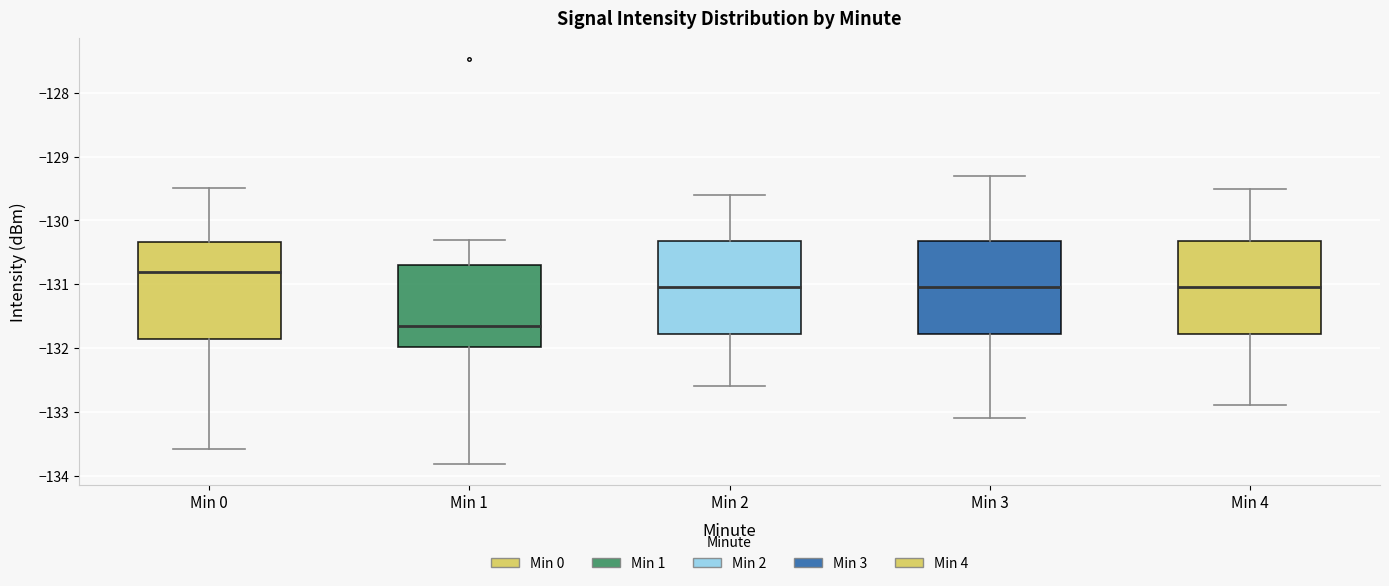

Which box's median line is the lowest?

Min 1